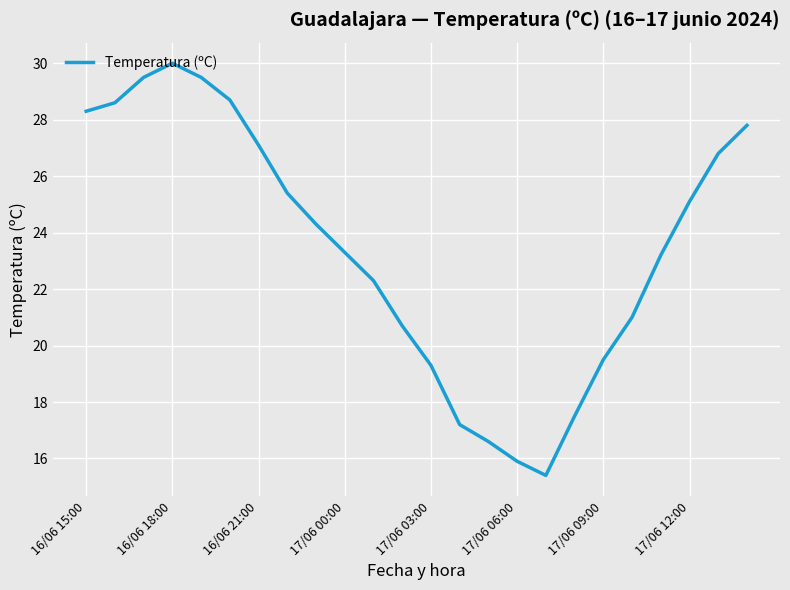

What is the greatest value displayed?

30.0